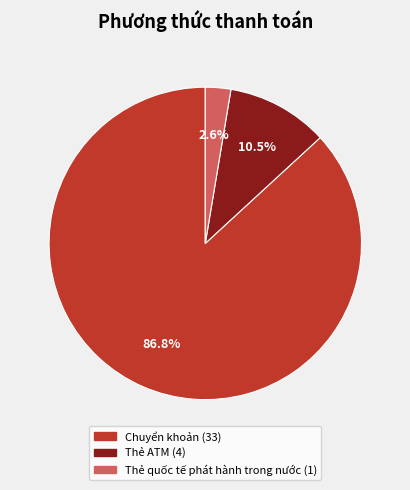

Which slice represents more than half of the pie?

Chuyển khoản